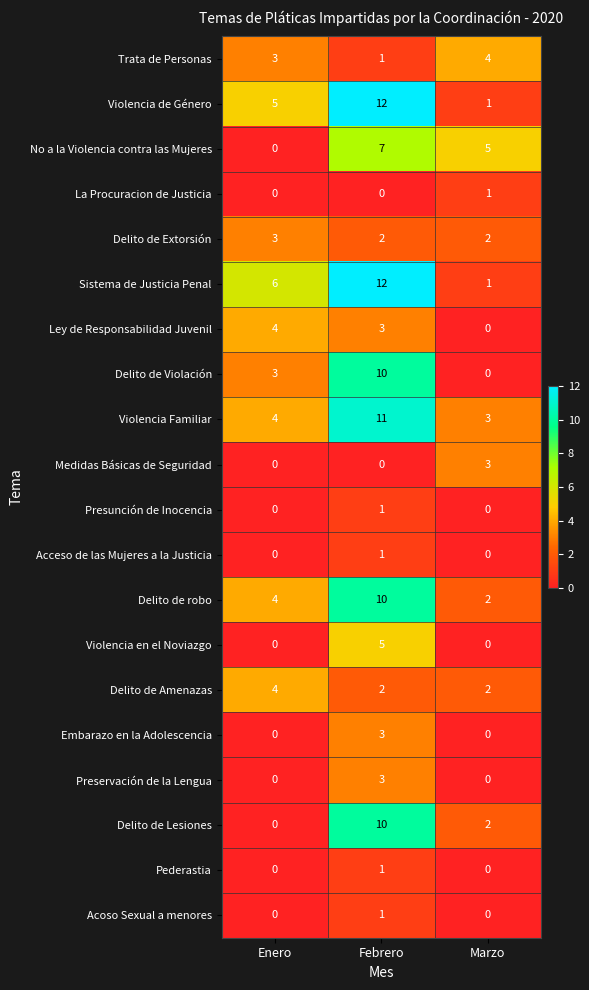

Count the Medidas Básicas de Seguridad values in the range 0 to 3.

3